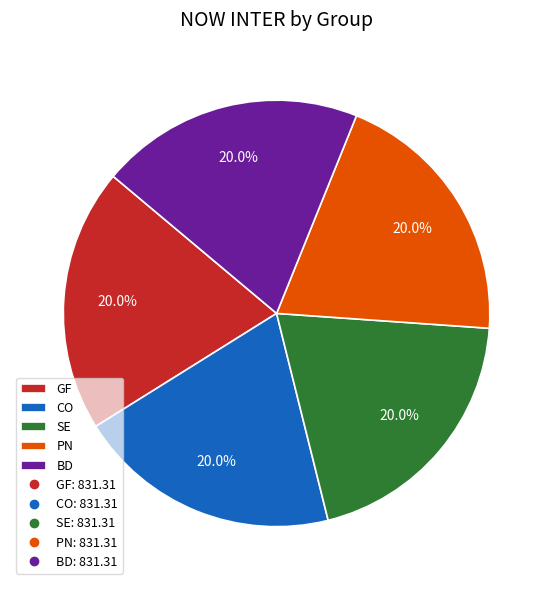

What is the ratio of the value at GF to the value at BD?

1.0